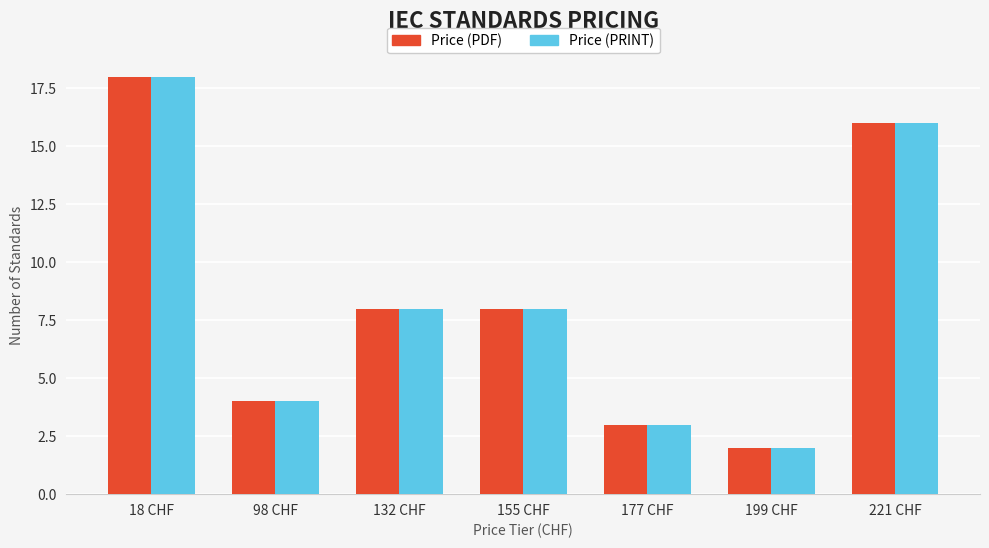

At which category is the sum across all series the highest?

18 CHF